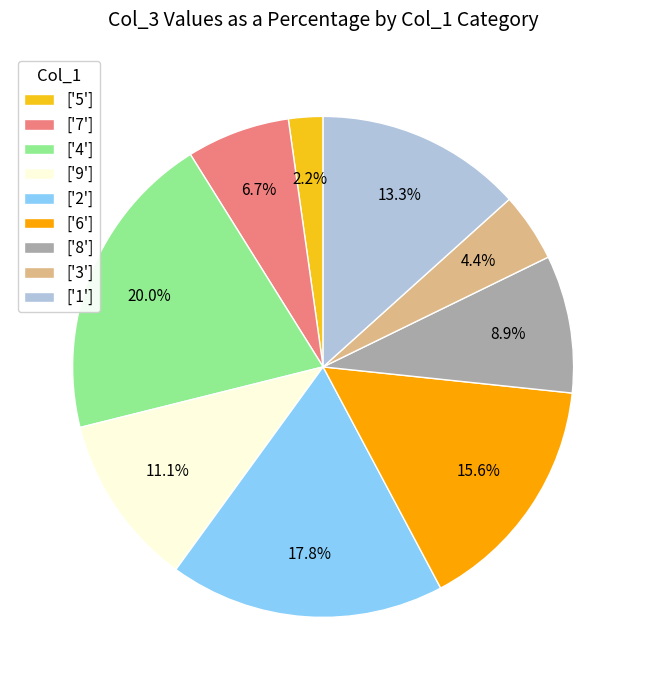

To the nearest percent, what is the average slice percentage?

11%